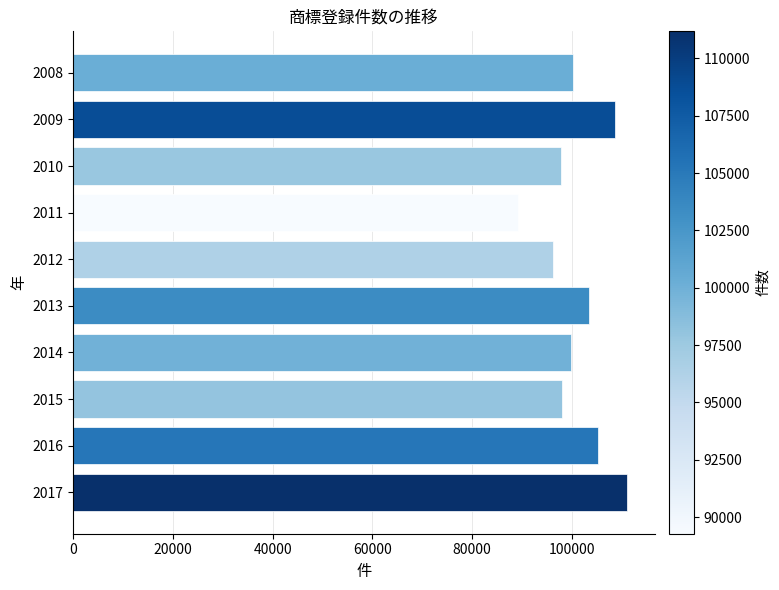

The value at 2013 is 103399. True or false?

True